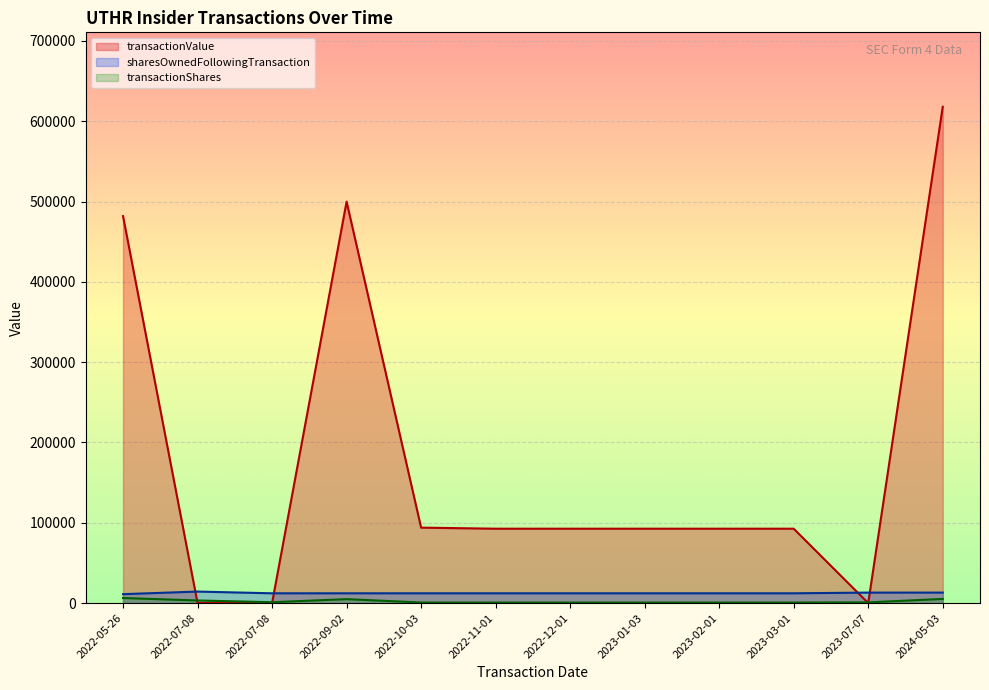

What is the total value across all series at 2023-03-01?

105490